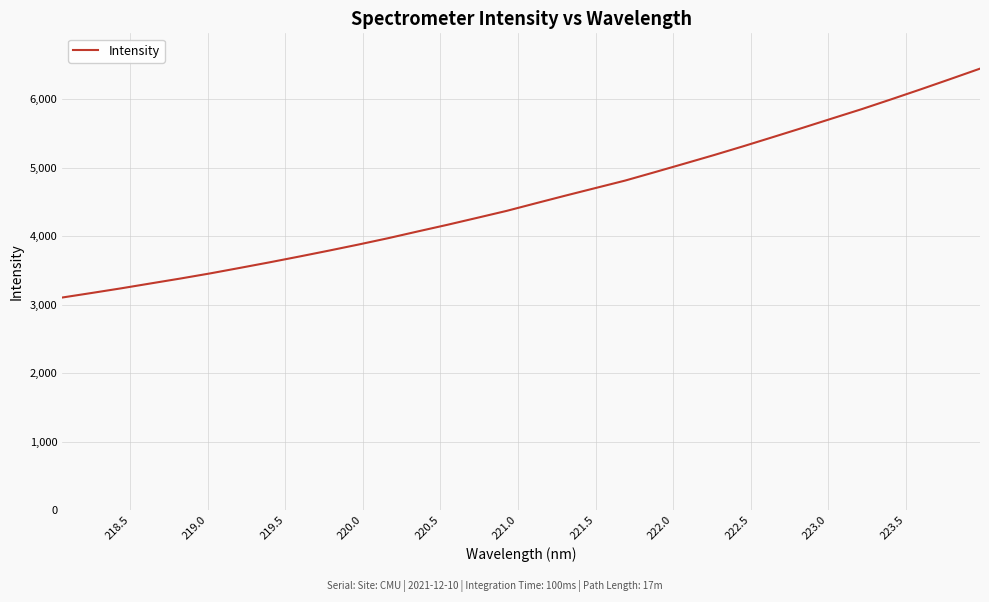

What is the difference between the maximum and minimum values?

3344.0